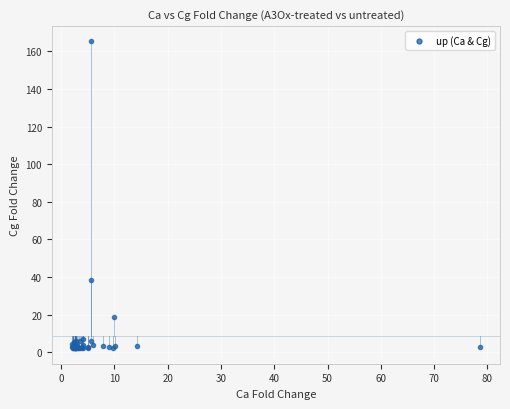

What Y value in the scatter plot is closest to 83?

38.5